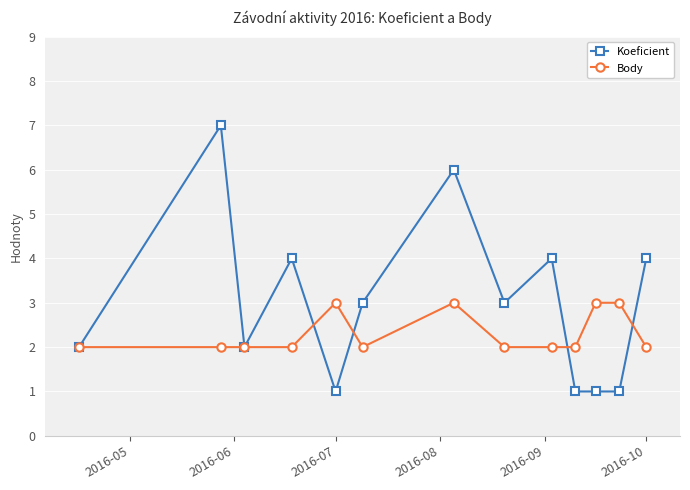

Which series has the largest range (max minus min)?

Koeficient